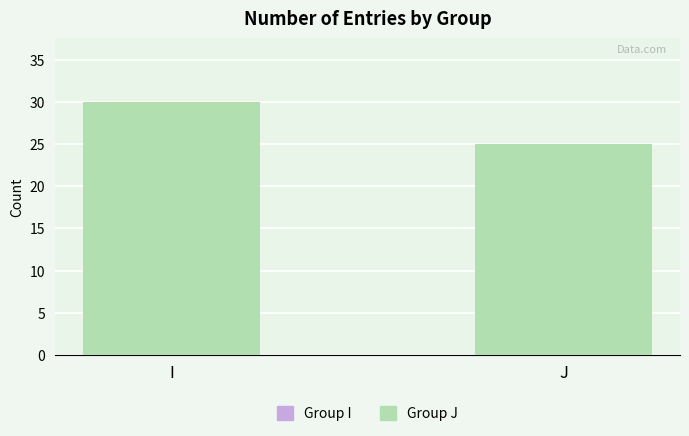

Is it true that Group J equals 25 at J?

True